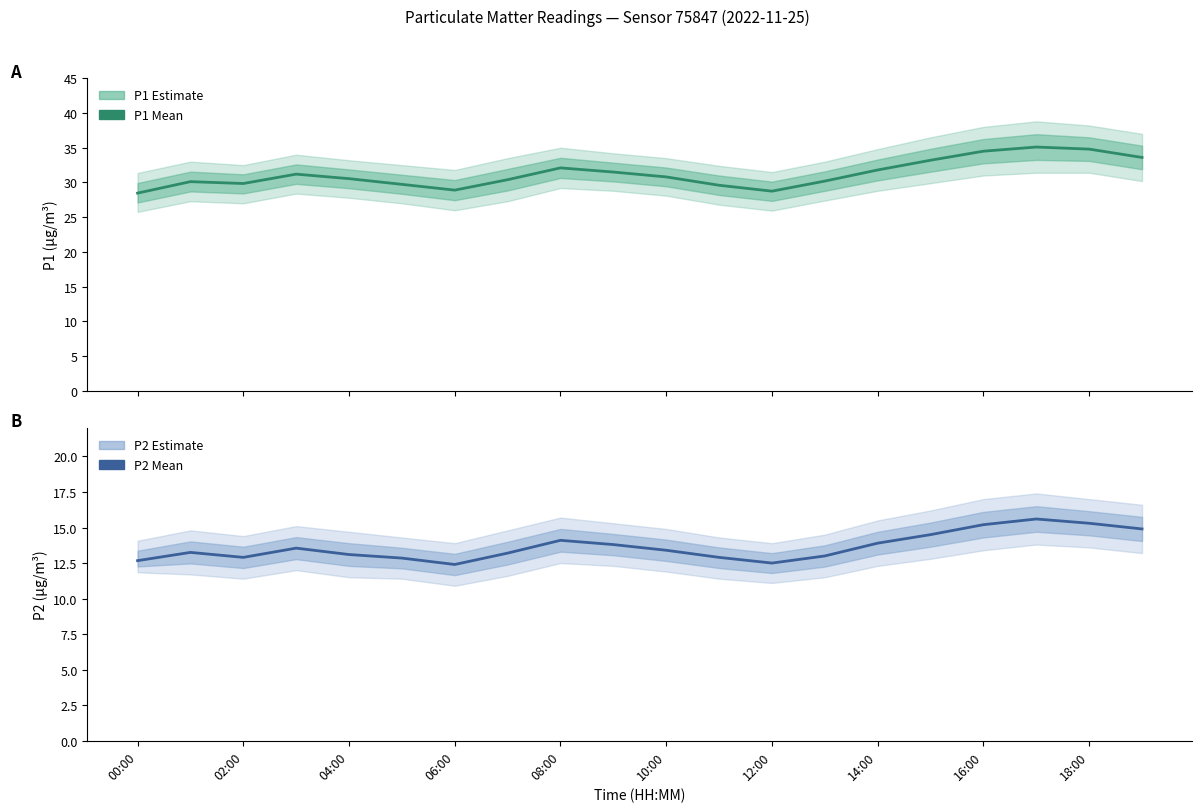

Rank the series at 06:00 from lowest to highest value.

P2, P1